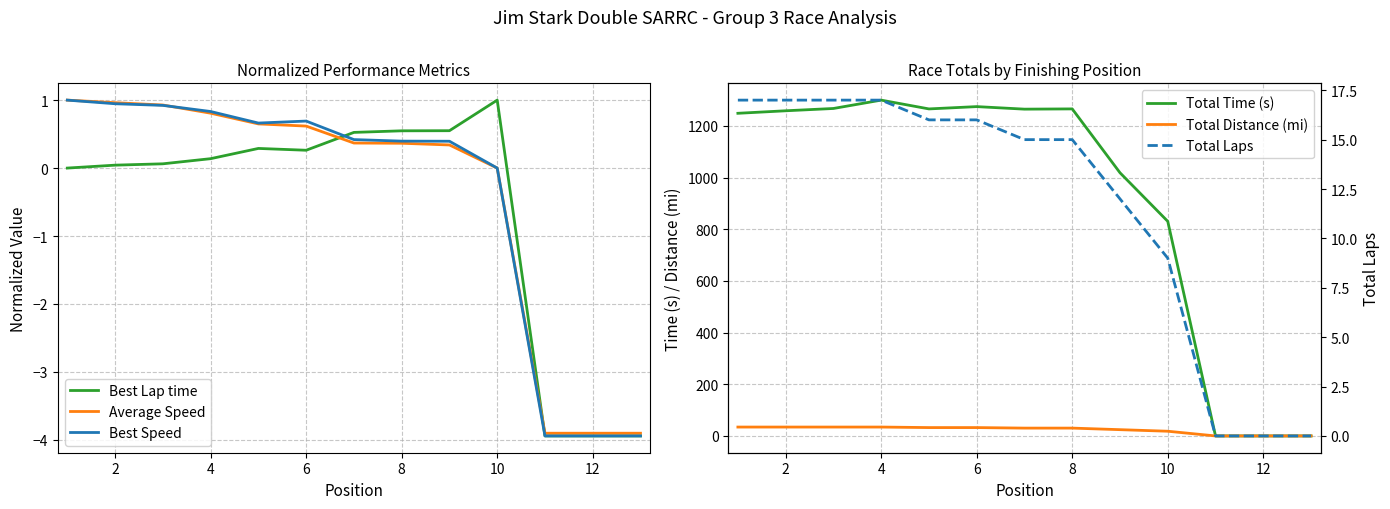

What is the sum of all Average Speed values?

-5.7